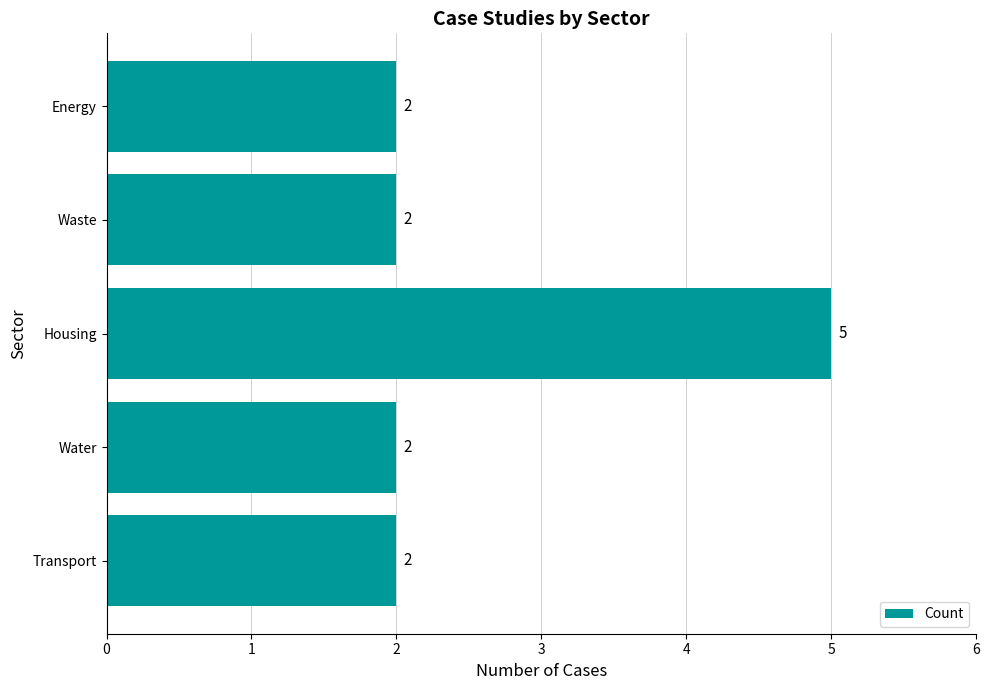

What is the ratio of the value at Energy to the value at Transport?

1.0